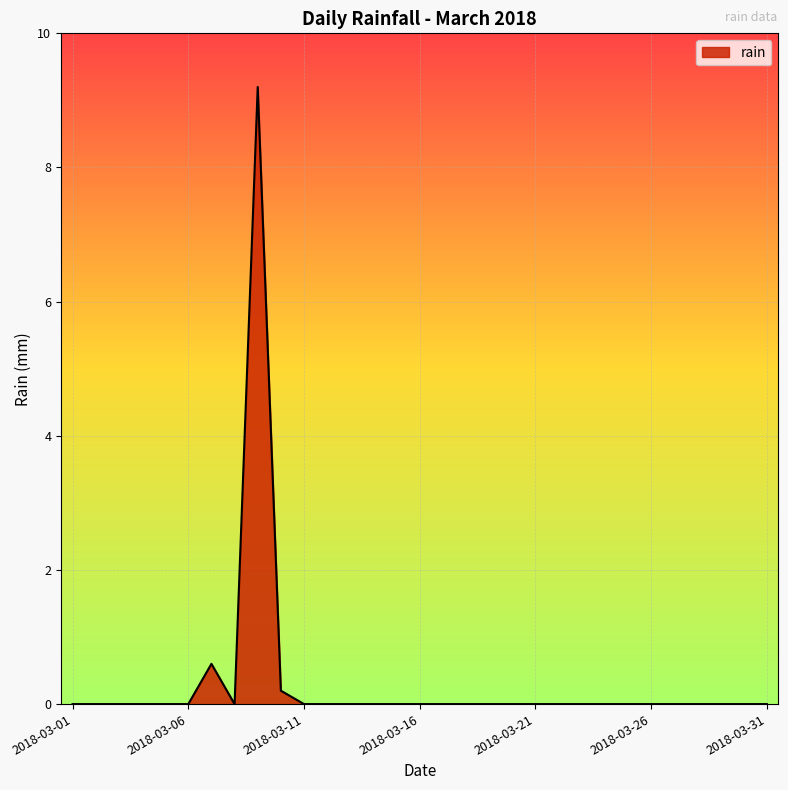

What is the greatest value displayed?

9.2